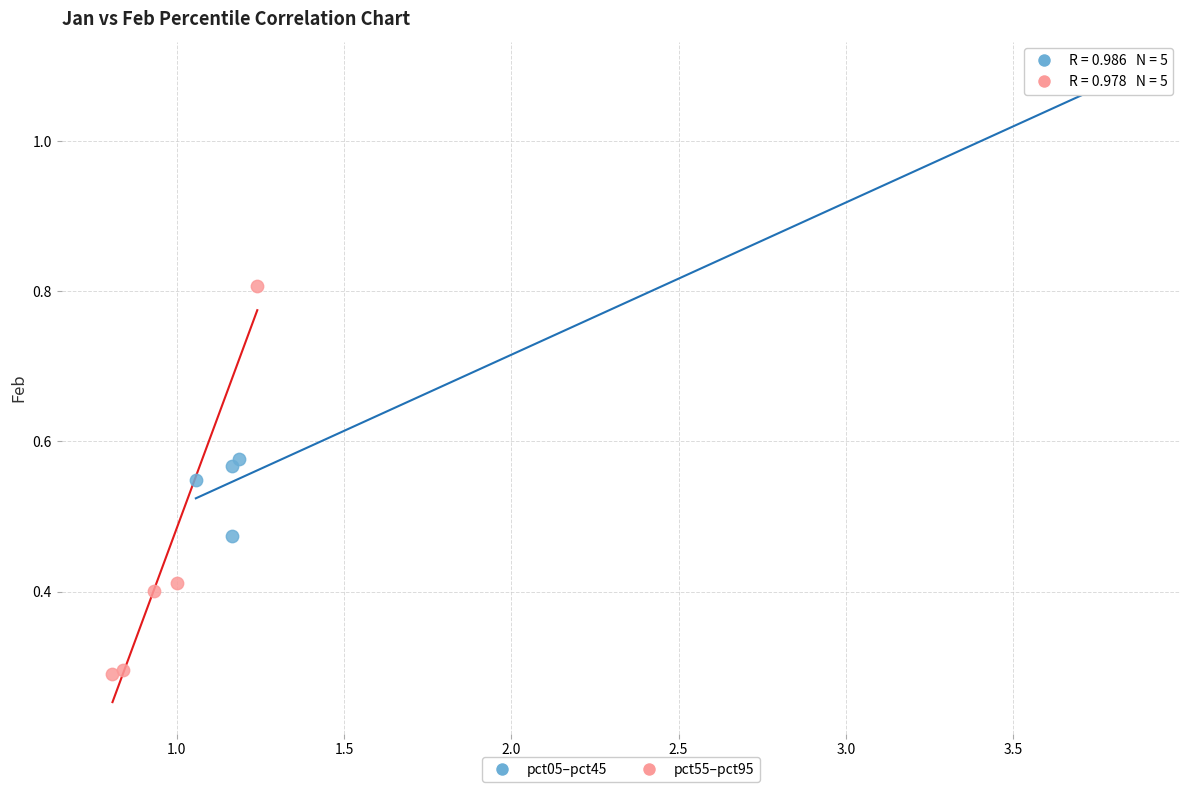

Which series has the largest Y range (max minus min)?

pct05–pct45